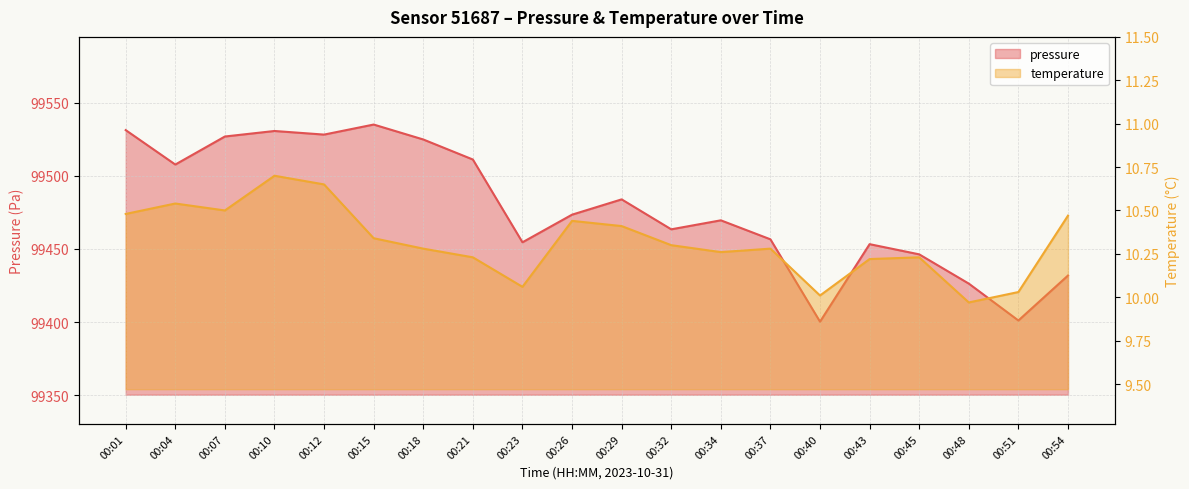

What are all the series names shown in the legend?

pressure, temperature